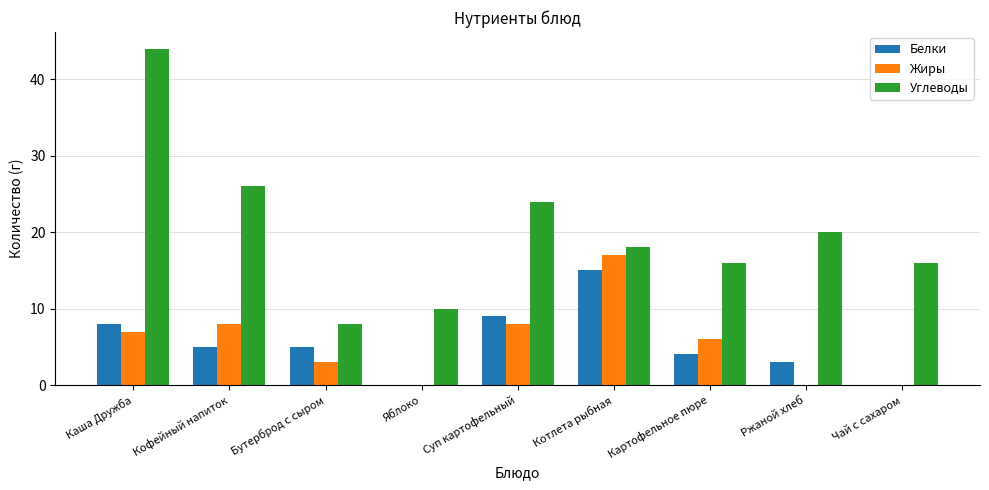

True or false: Жиры has a value of 8 at Кофейный напиток.

True